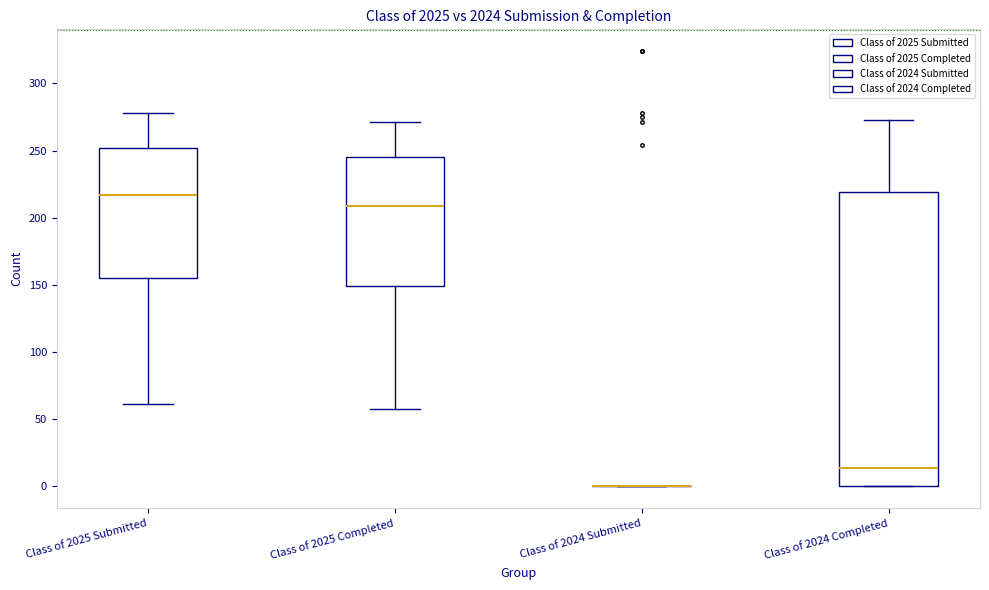

Which box is the tallest, from its lower edge to its upper edge?

Class of 2024 Completed